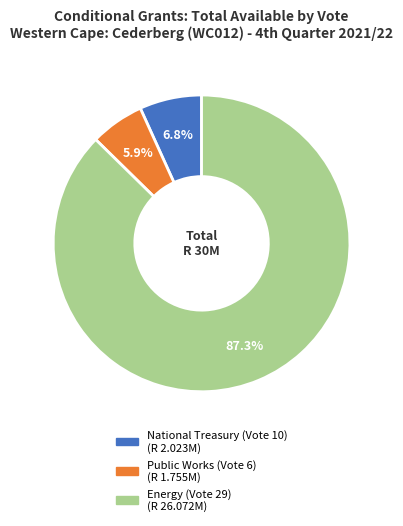

Is the sum of Energy (Vote 29) and National Treasury (Vote 10) greater than half?

Yes